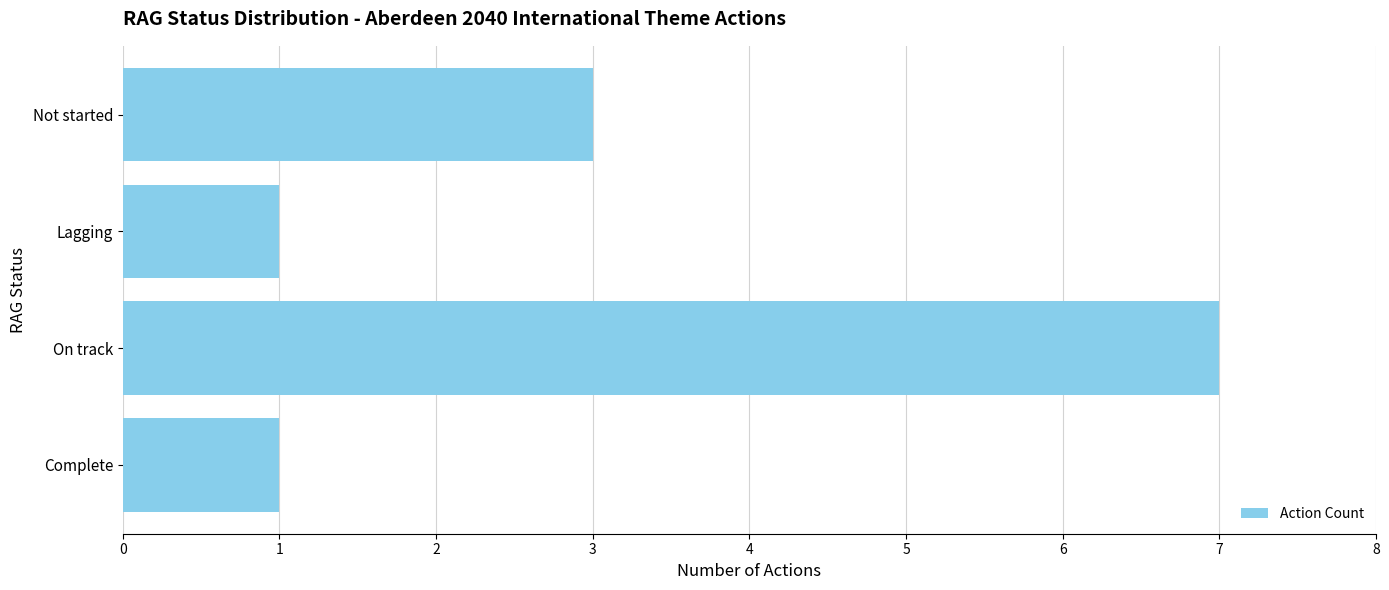

The value at On track is 7. True or false?

True